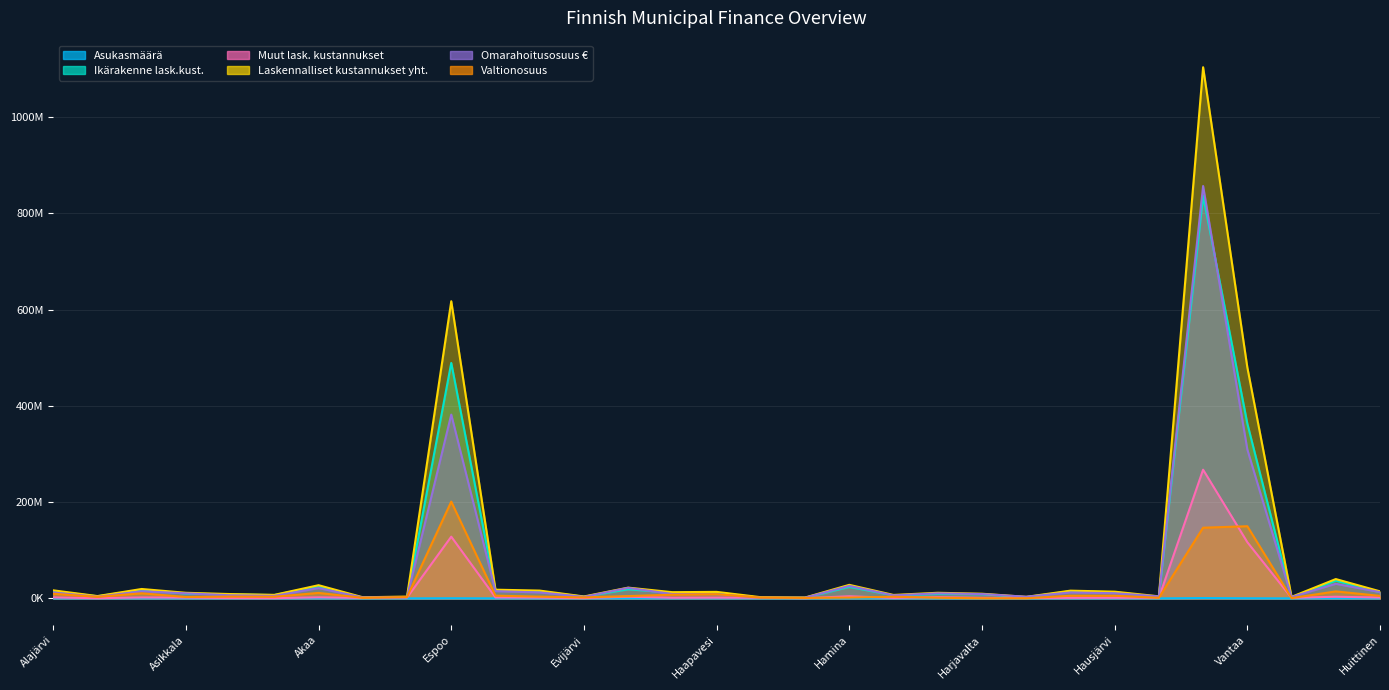

What is the total value across all series at Huittinen?

47445931.3